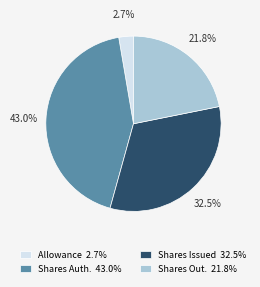

Does any single category account for the majority?

No